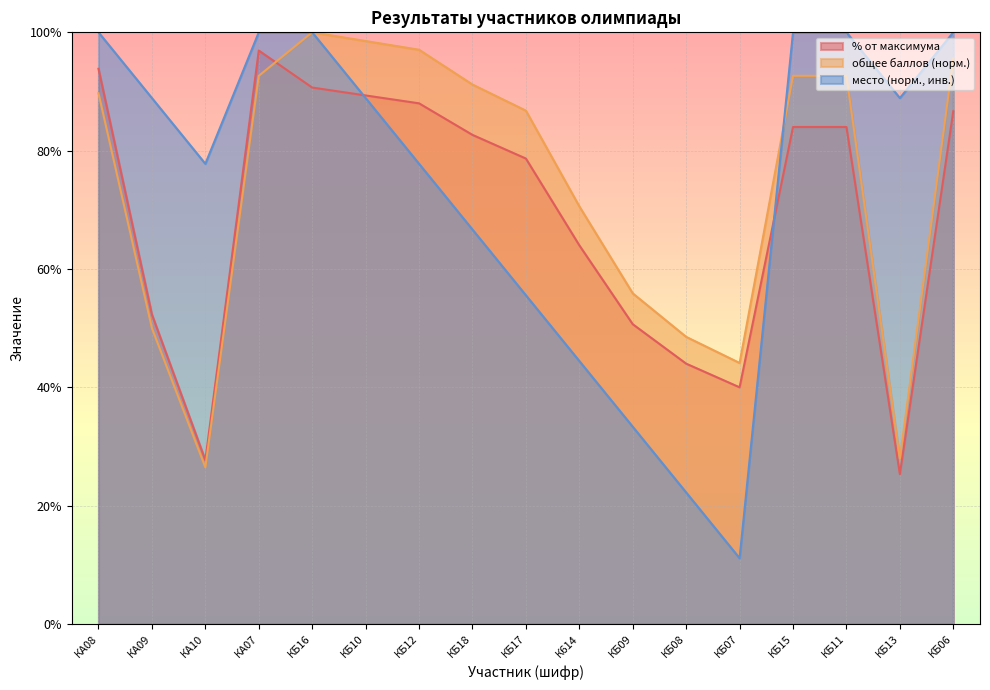

List the series in order of their peak value, lowest first.

% от максимума, общее количество баллов, место